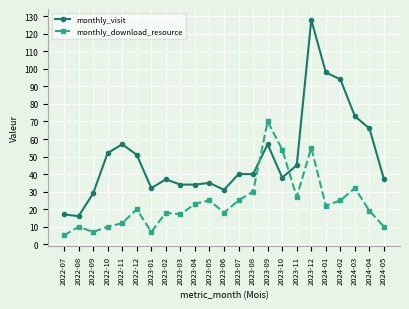

Between which two adjacent categories do monthly_download_resource and monthly_visit first intersect?

2023-08 and 2023-09